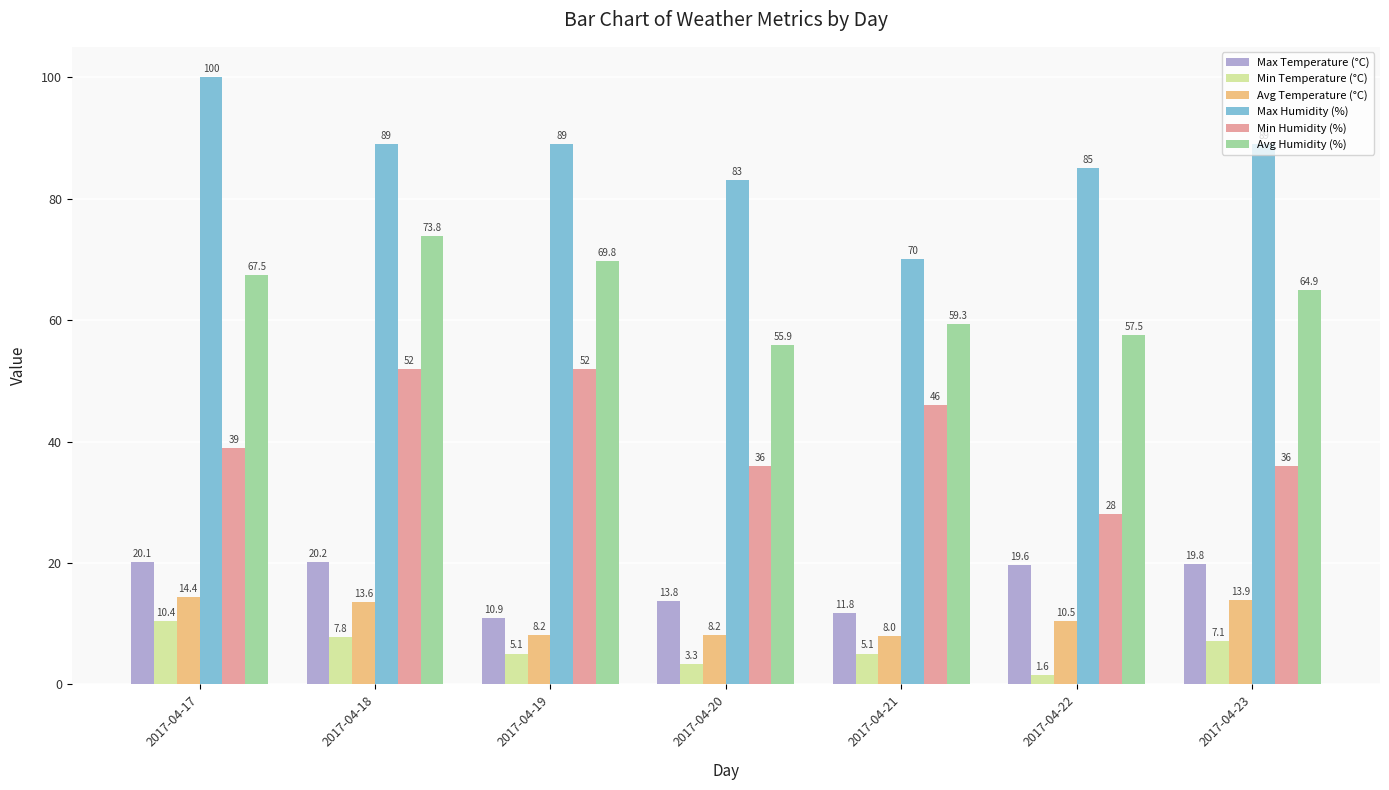

At which label does Avg Temperature (°C) first exceed 10?

2017-04-17